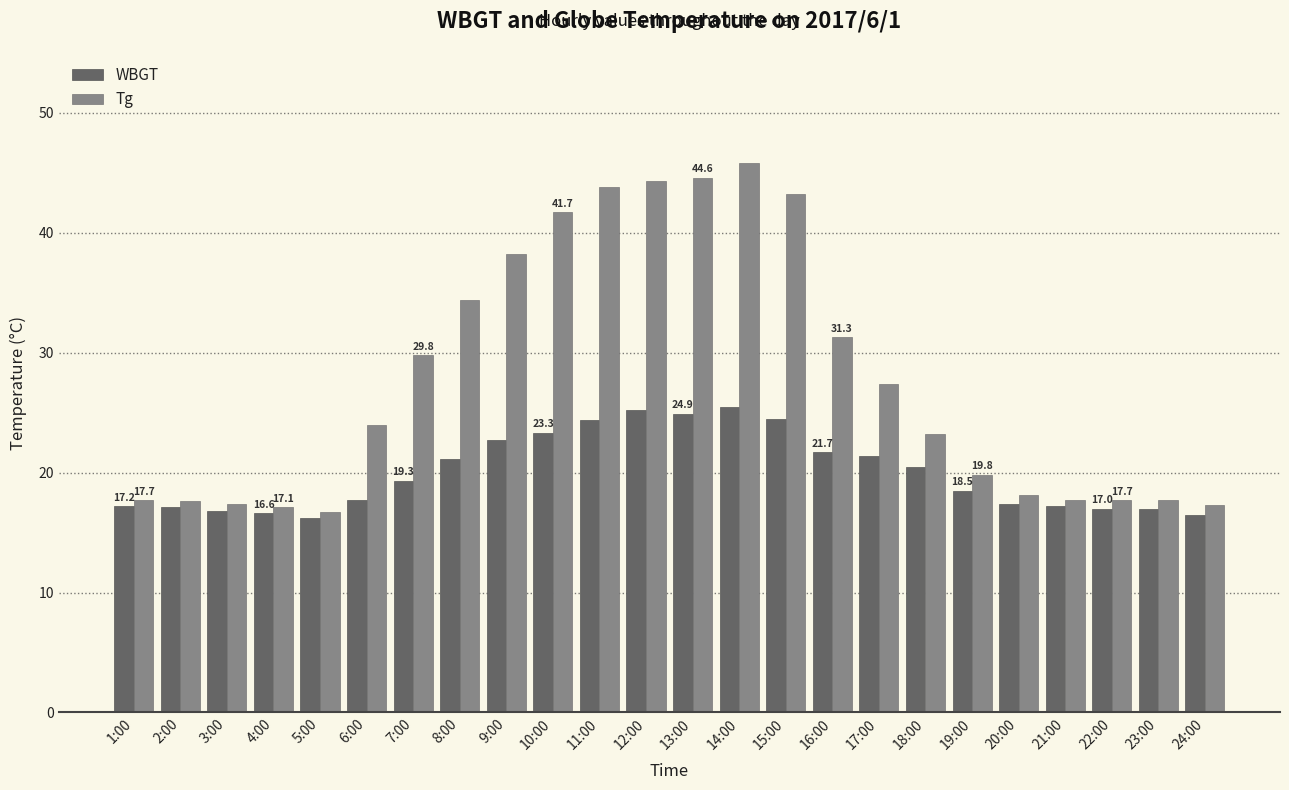

What is the sum of all WBGT values?

479.7